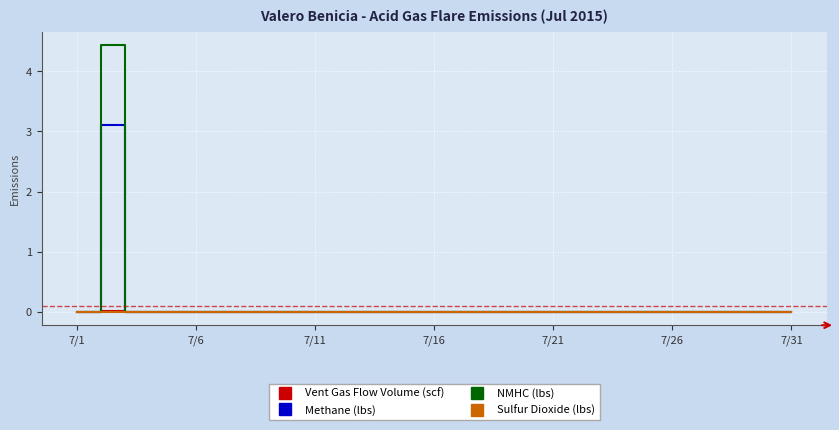

Which series has the largest range (max minus min)?

NMHC (lbs)